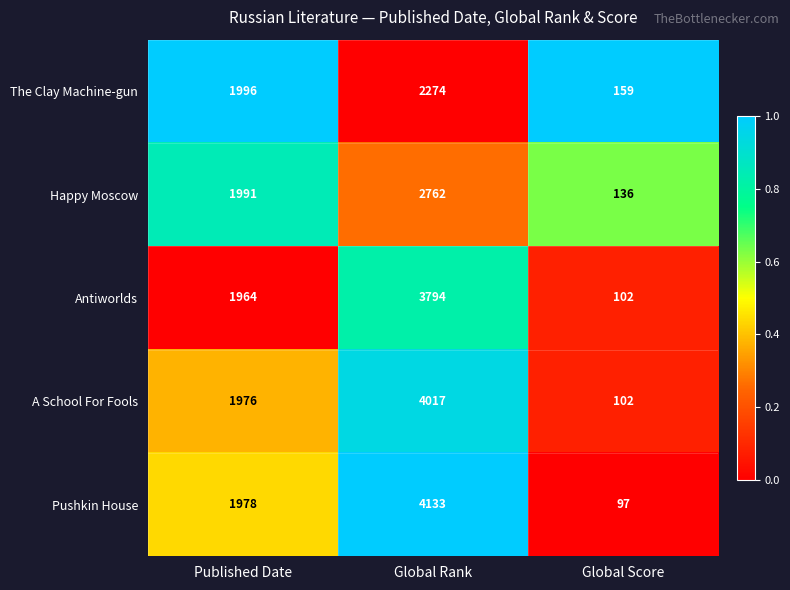

Between Published Date and Global Score, which series saw the biggest shift?

Pushkin House